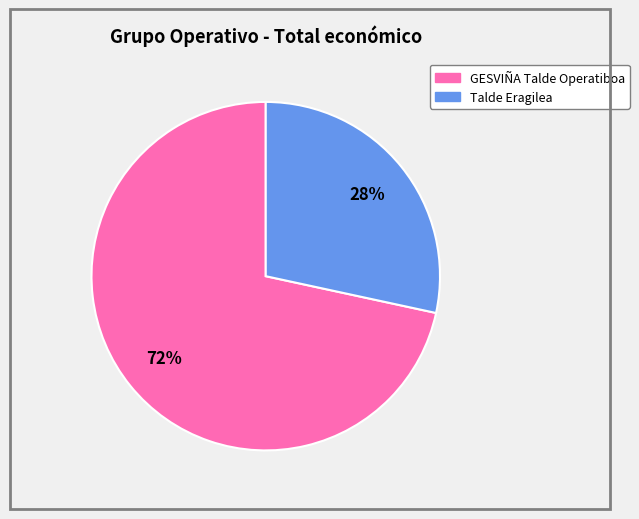

Is the sum of Talde Eragilea and GESVIÑA Talde Operatiboa greater than half?

Yes